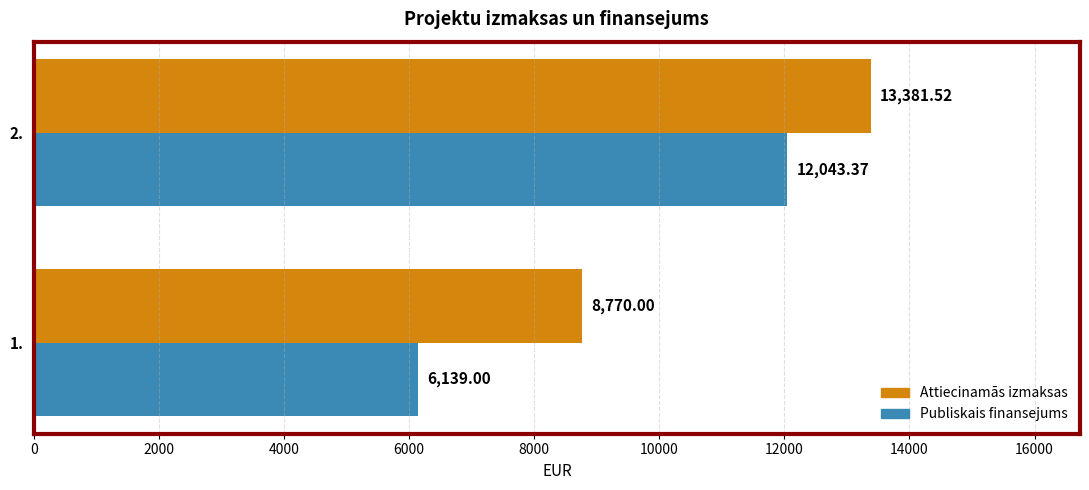

List the series in order of their overall mean, highest first.

Attiecinamās izmaksas, Publiskais finansejums